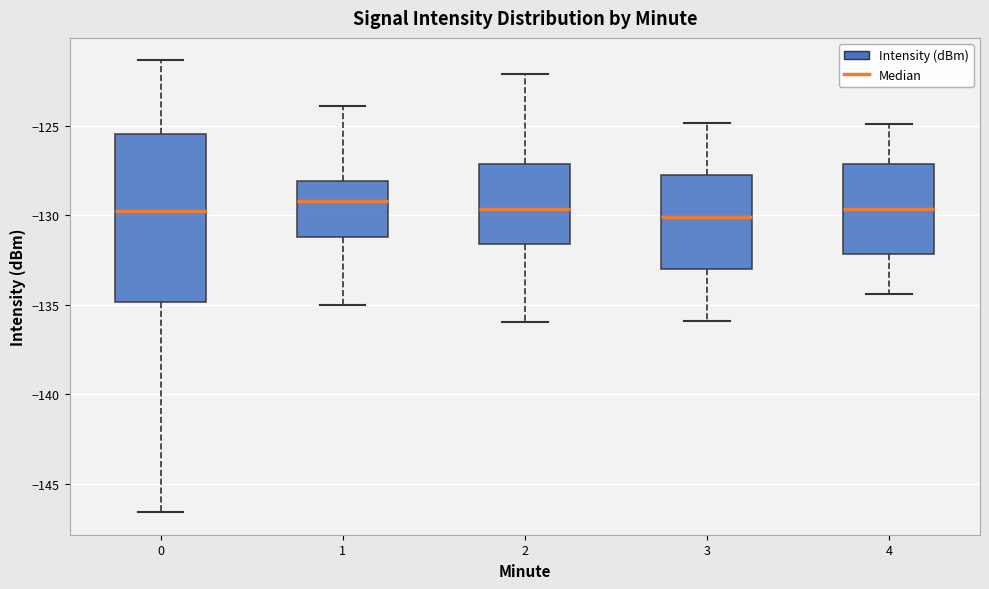

Reading left to right, transcribe this box plot: for each box, give where its median line is, the range the box spans, and where its two whiskers end, as read against the y-axis. The values are not printed on the chart, so give them approximately, as read against the axis.

0: median -130.0, box -135.0 to -125.5, whiskers -146.5 to -121.5
1: median -129.0, box -131.0 to -128.0, whiskers -135.0 to -124.0
2: median -129.5, box -131.5 to -127.0, whiskers -136.0 to -122.0
3: median -130.0, box -133.0 to -128.0, whiskers -136.0 to -125.0
4: median -129.5, box -132.0 to -127.0, whiskers -134.5 to -125.0